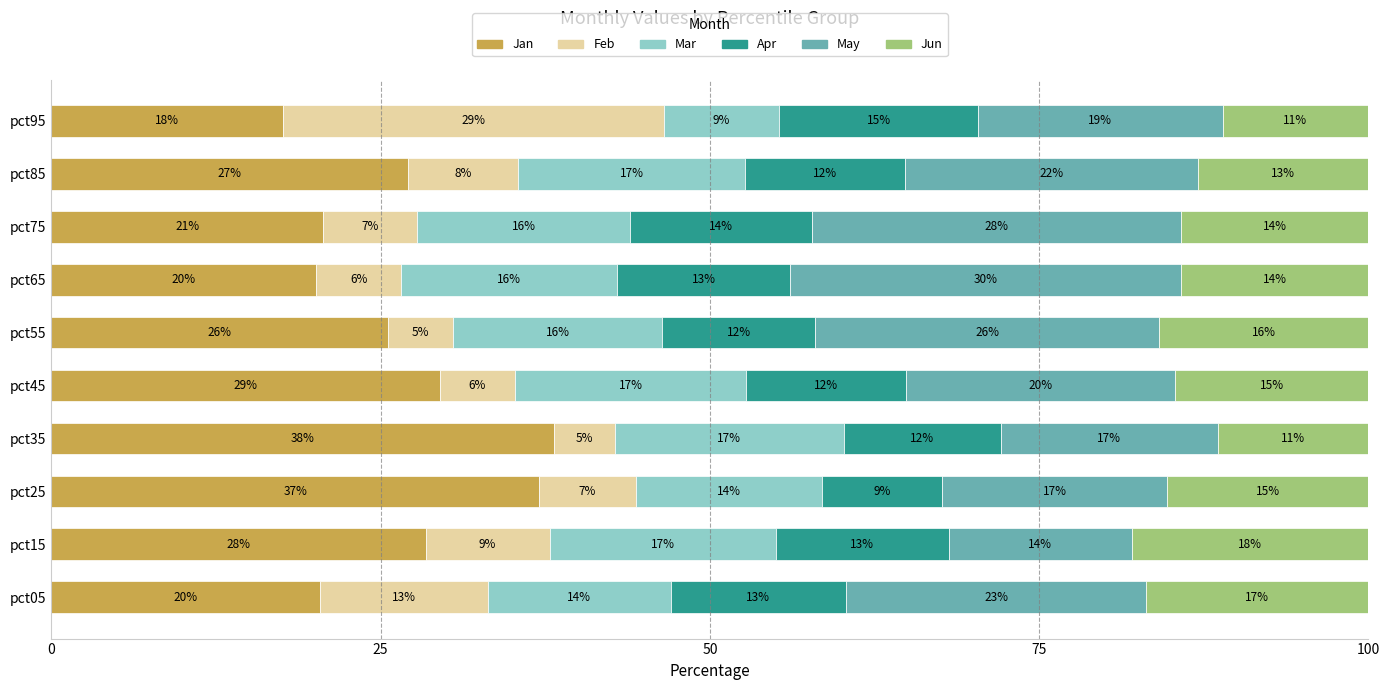

What are all the series names shown in the legend?

Jan, Feb, Mar, Apr, May, Jun